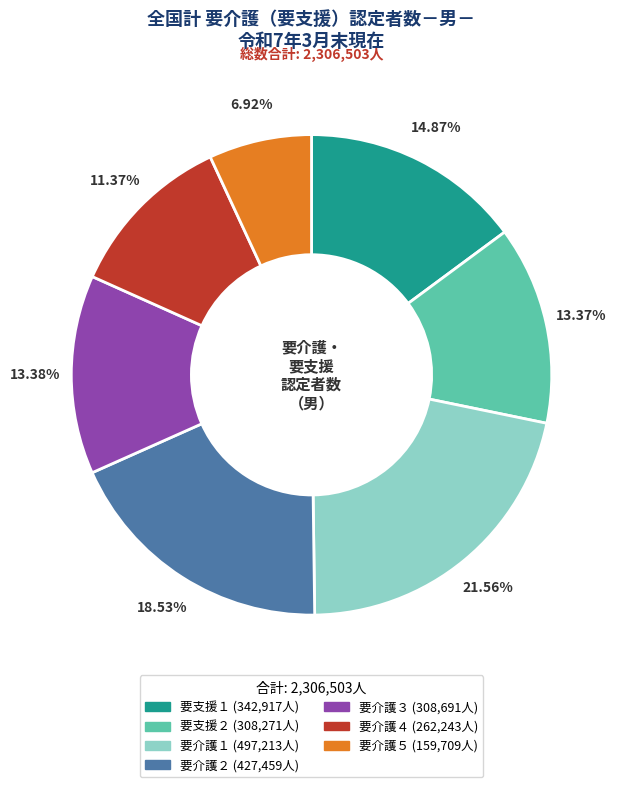

Do 要介護３ and 要介護４ together represent more than half of the pie?

No